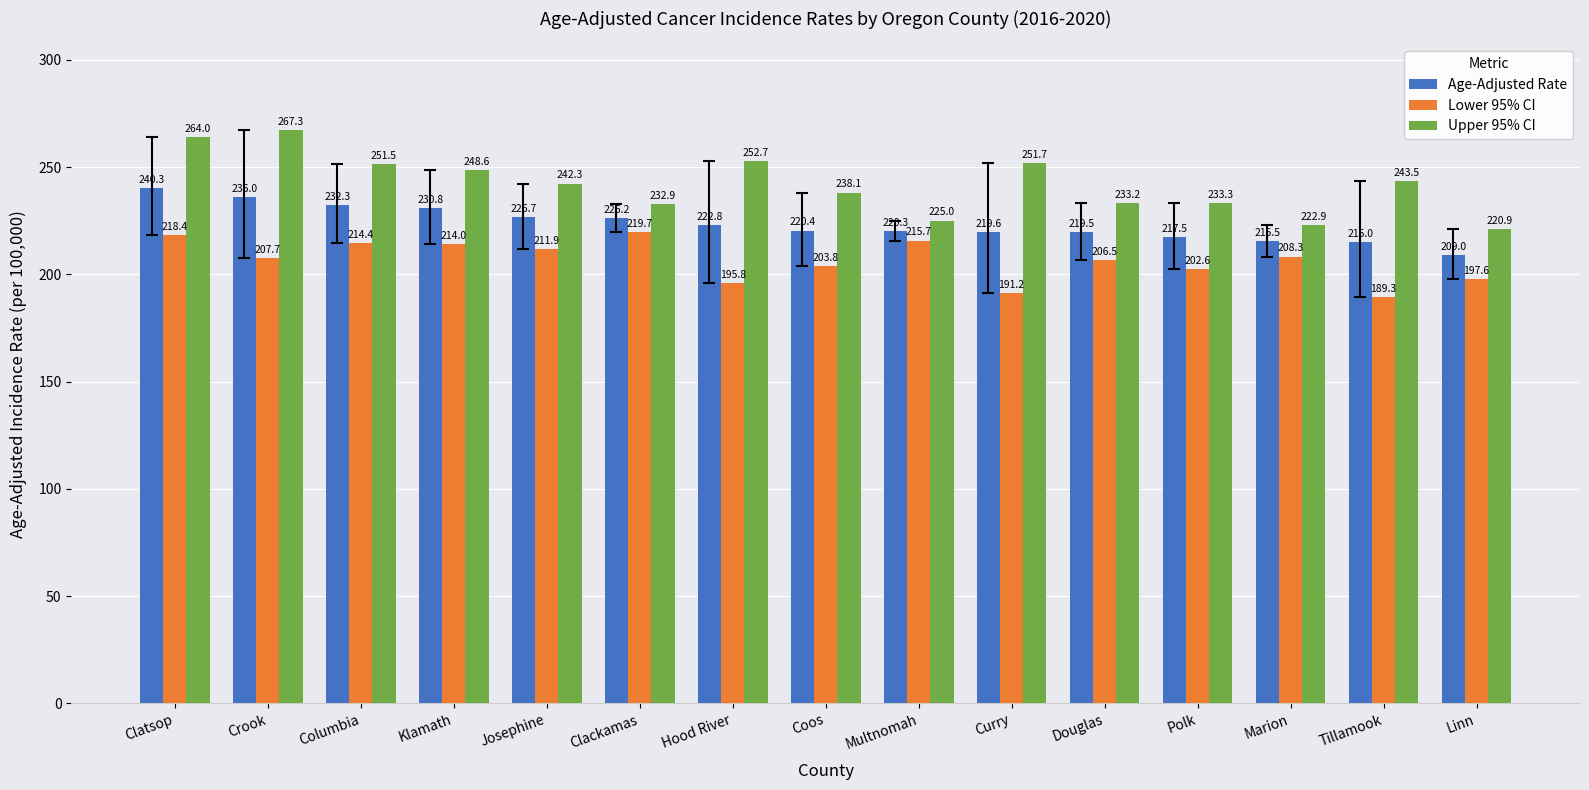

How many bars are there in each group?

3